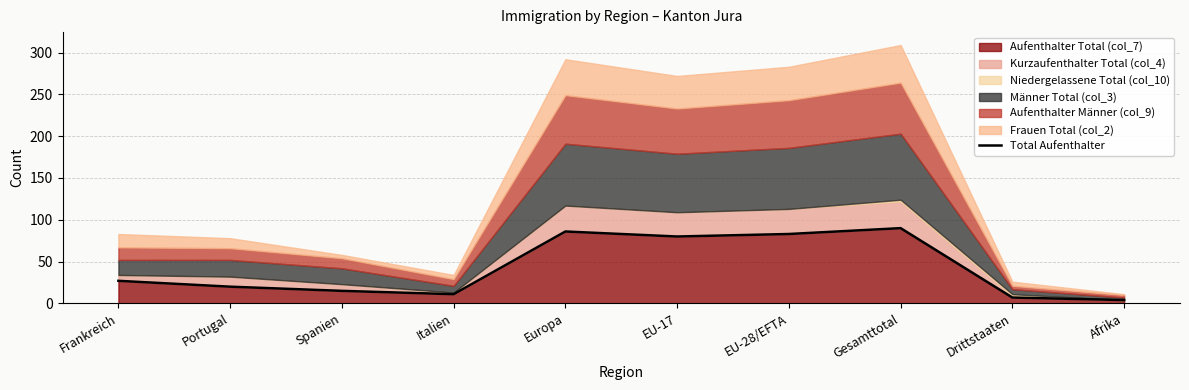

Between Europa and EU-28/EFTA, which is larger?

Europa